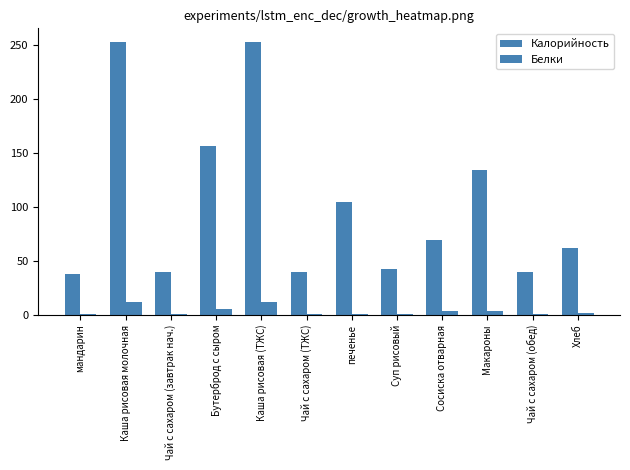

Rank the categories by Калорийность value from highest to lowest.

Каша рисовая молочная, Каша рисовая (ТЖС), Бутерброд с сыром, Макароны, печенье, Сосиска отварная, Хлеб, Суп рисовый, Чай с сахаром (завтрак нач.), Чай с сахаром (ТЖС), Чай с сахаром (обед), мандарин